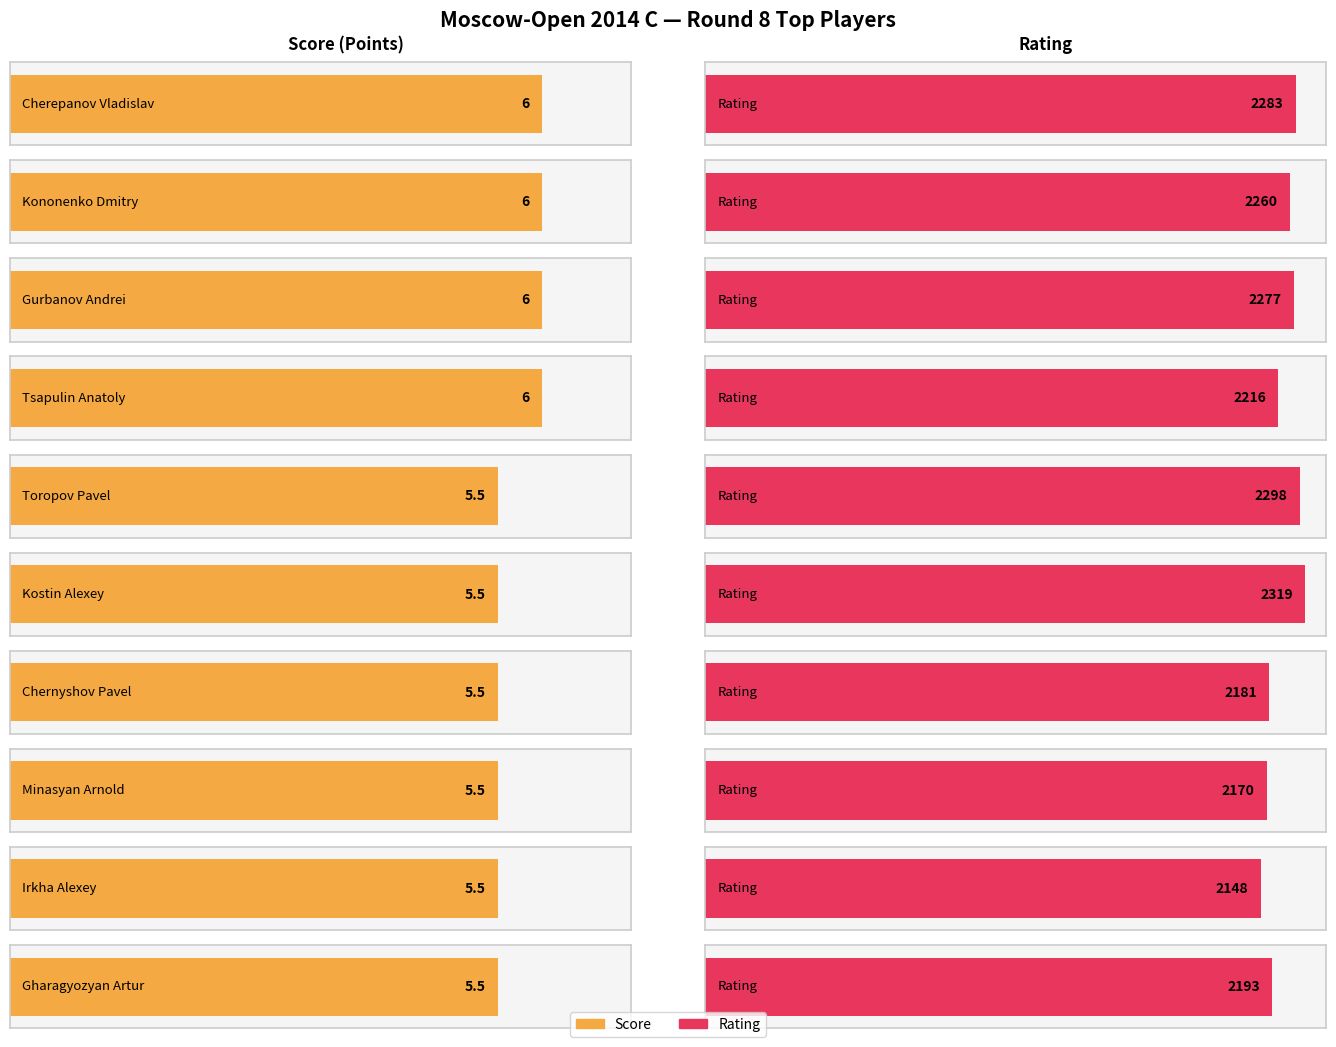

Rank the series by their average value, from lowest to highest.

Points, Rating